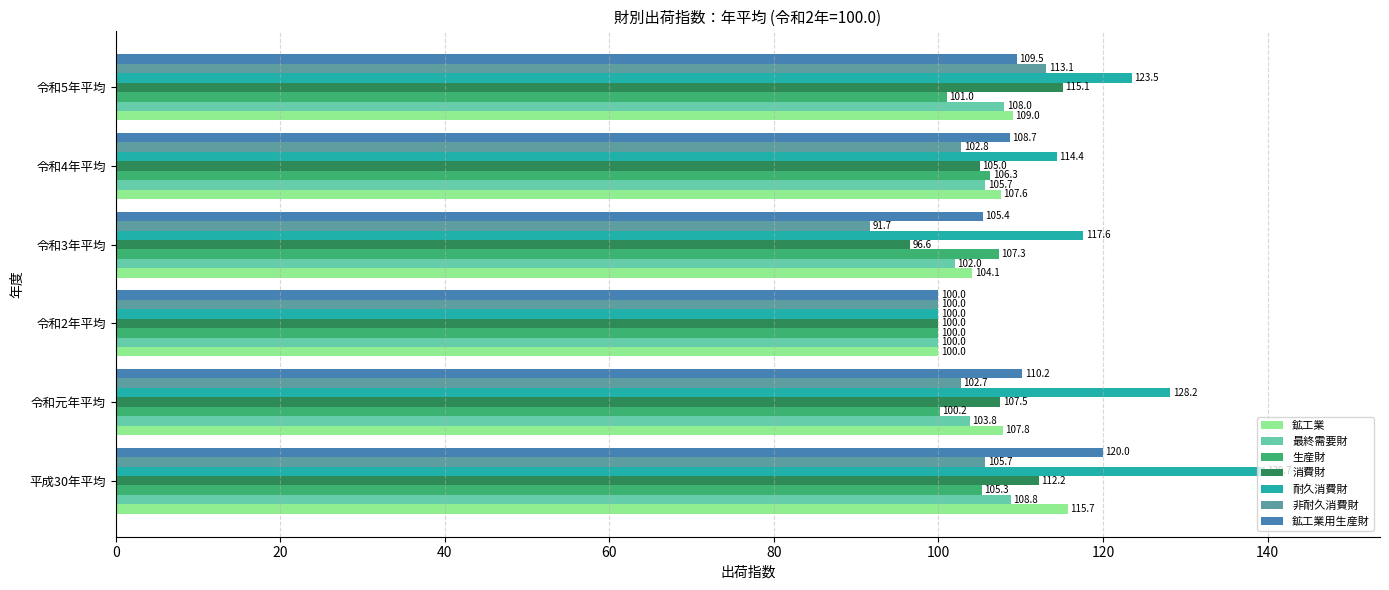

Rank the series by their maximum value, from highest to lowest.

耐久消費財, 鉱工業用生産財, 鉱工業, 消費財, 非耐久消費財, 最終需要財, 生産財